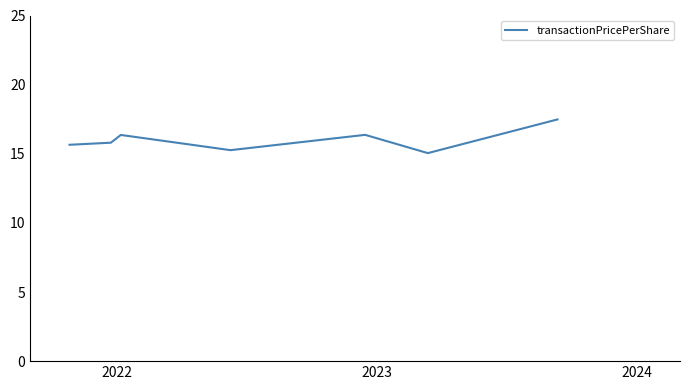

True or false: there are more than 0 points higher than both neighbors.

True